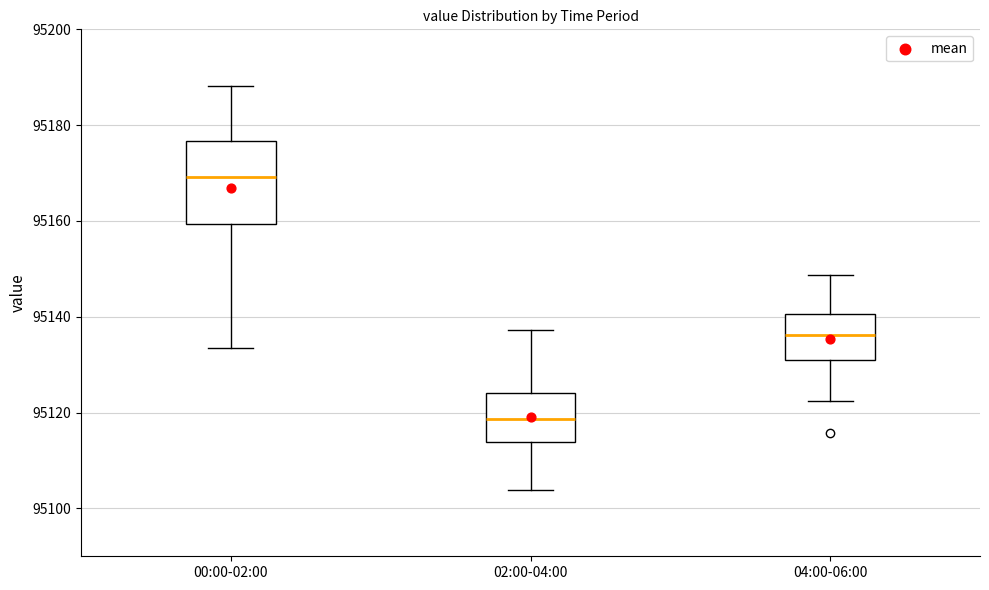

Which box's median line is the highest?

00:00-02:00